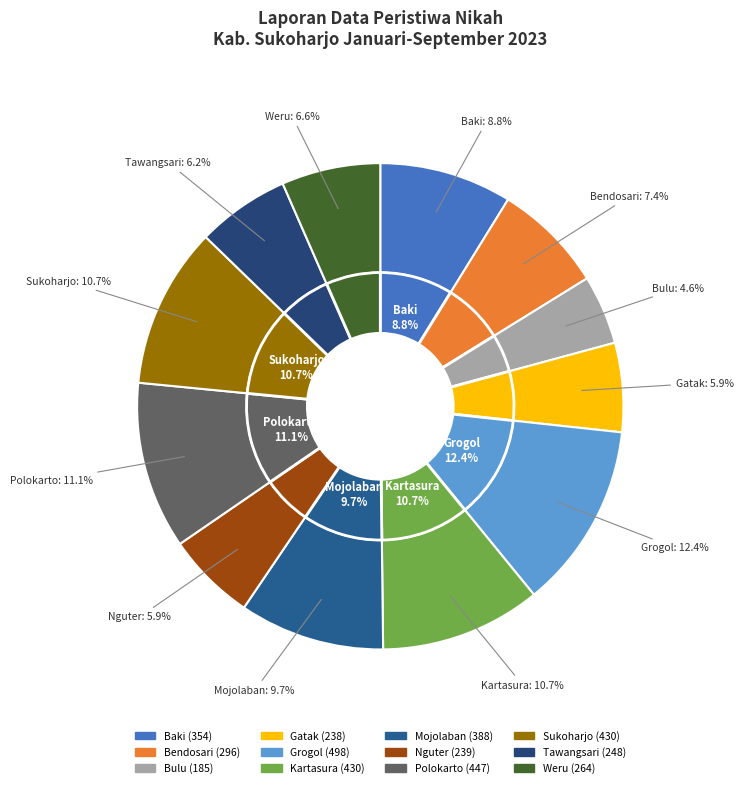

Does Kartasura account for over 50% of the chart?

No